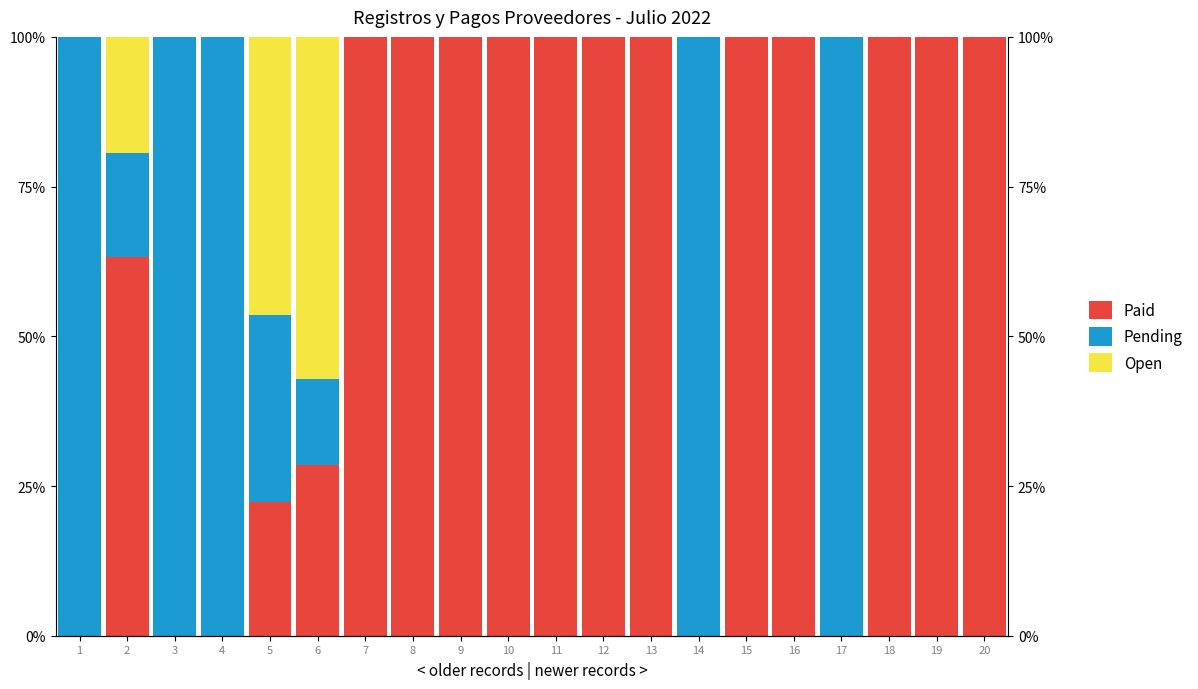

At 16, list the series in order from largest to smallest.

Paid, Pending, Open